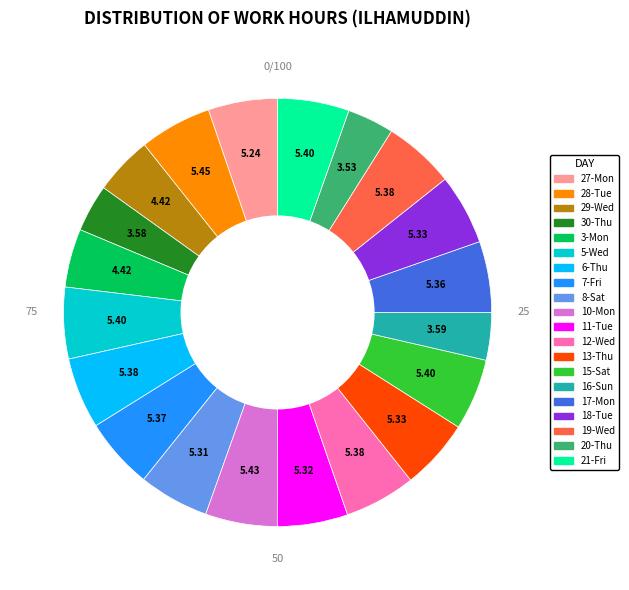

How many slices are in this pie chart?

20